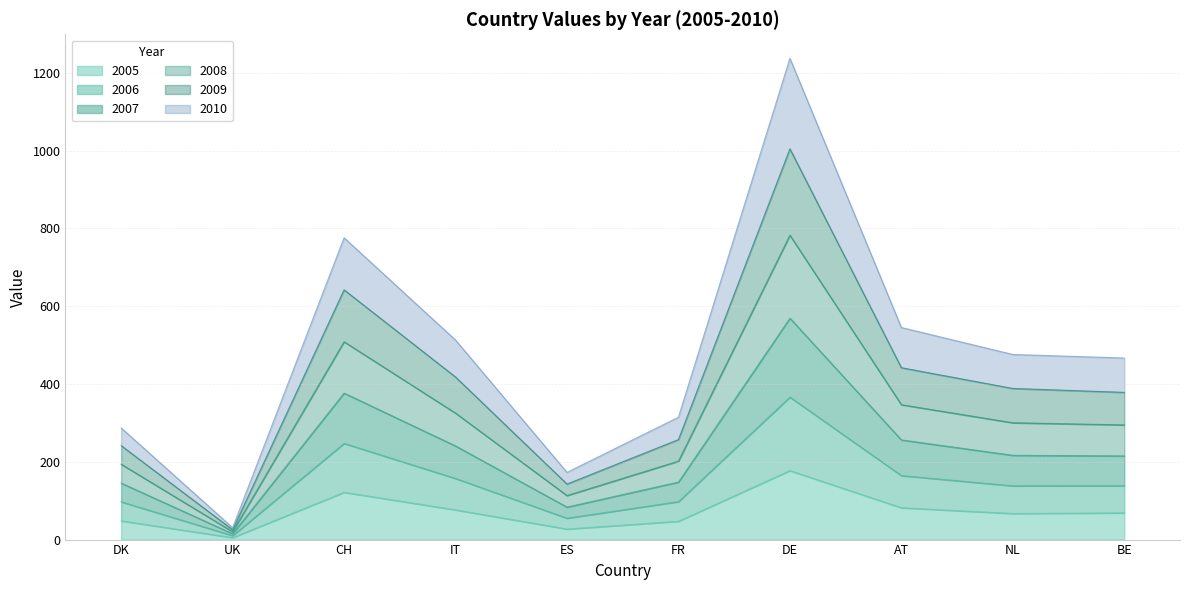

True or false: 2009 and 2010 intersect in this chart.

False